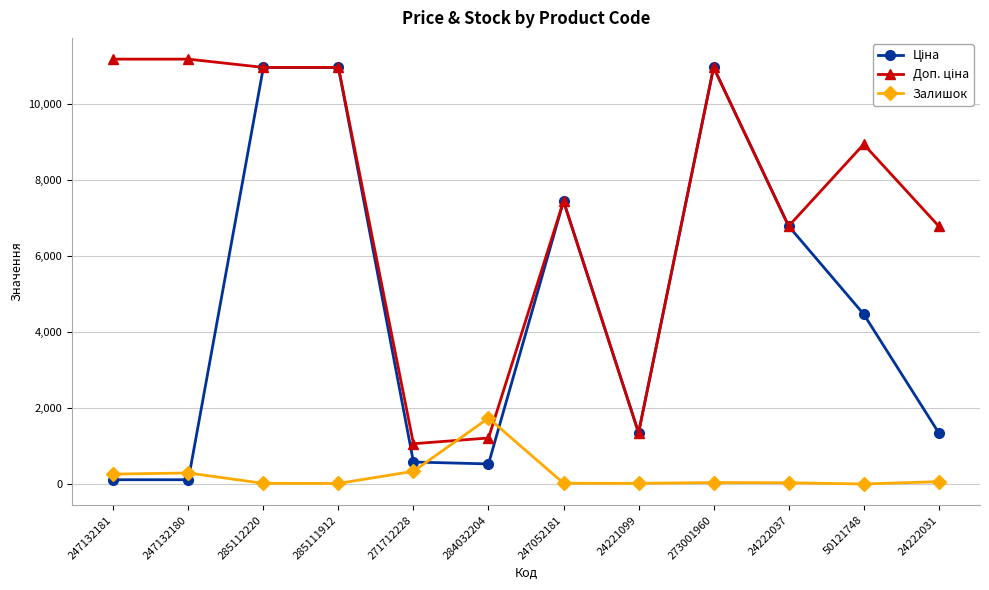

Count the number of categories in the chart.

12